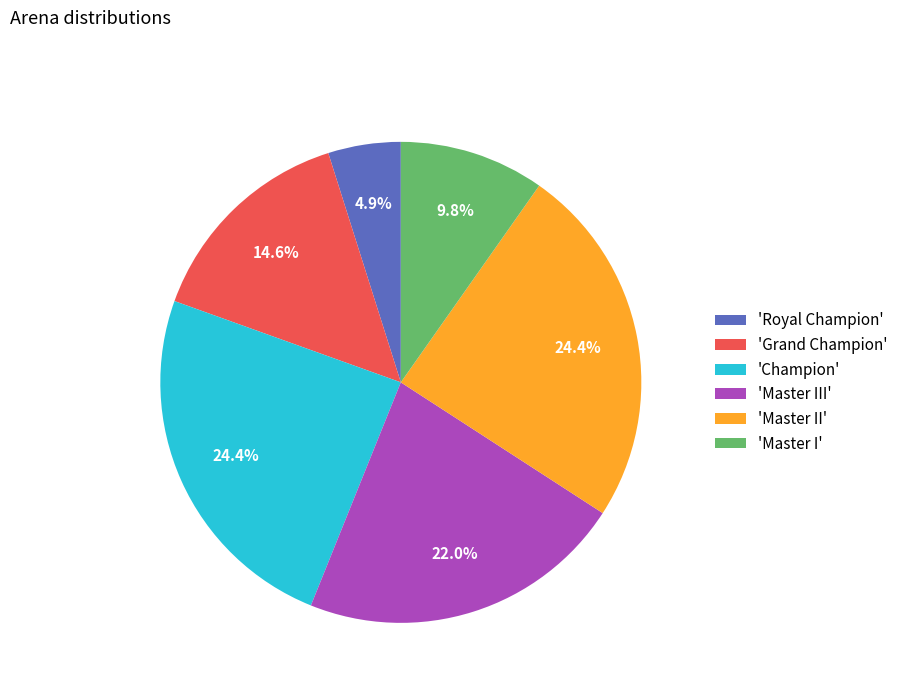

What is the ratio of the value at 'Royal Champion' to the value at 'Grand Champion'?

0.3